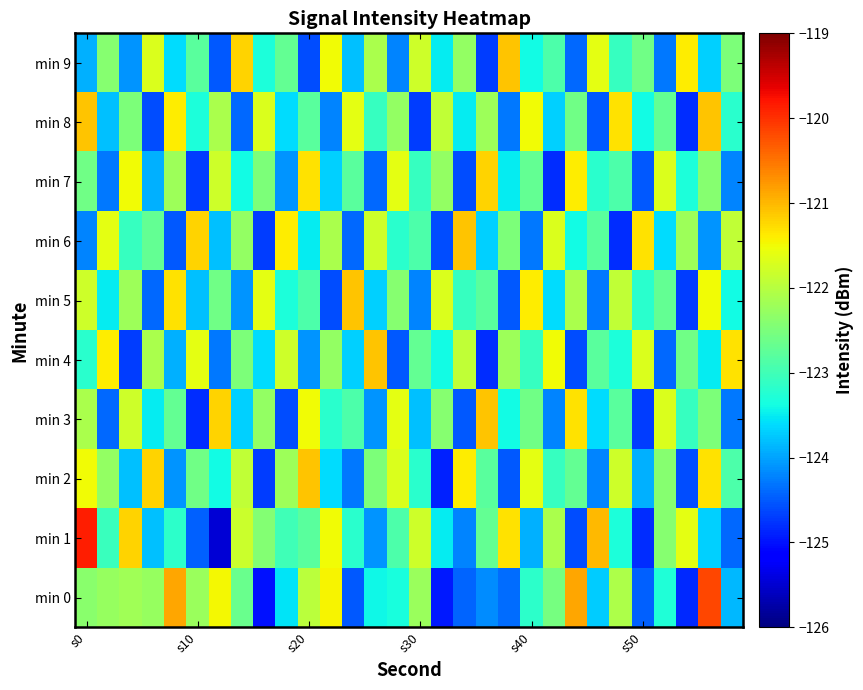

Reading left to right, what are all the values shown in this chart?

min 0: -122.4	-122.3	-122.2	-122.3	-120.9	-122.2	-121.5	-122.7	-125.0	-123.6	-122.0	-121.4	-124.5	-123.4	-123.3	-122.2	-125.0	-124.4	-124.1	-124.4	-123.2	-122.5	-120.9	-123.7	-122.1	-124.5	-123.3	-124.8	-120.2	-123.9
min 1: -119.8	-123.1	-121.2	-123.8	-123.2	-124.4	-125.5	-121.8	-122.4	-123.0	-122.8	-121.5	-123.2	-124.1	-122.9	-121.8	-123.5	-124.2	-122.7	-121.3	-123.9	-122.1	-124.6	-121.0	-123.3	-124.8	-122.4	-121.6	-123.7	-124.4
min 2: -121.5	-122.3	-123.8	-121.2	-124.1	-122.6	-123.4	-121.9	-124.7	-122.2	-121.1	-123.6	-124.3	-122.5	-121.7	-123.2	-124.9	-121.4	-122.8	-124.5	-121.6	-123.1	-122.7	-124.2	-121.8	-123.9	-122.4	-124.6	-121.3	-122.9
min 3: -122.1	-124.4	-121.8	-123.5	-122.7	-124.8	-121.2	-123.7	-122.3	-124.6	-121.5	-123.2	-122.9	-124.1	-121.6	-123.8	-122.4	-124.5	-121.1	-123.4	-122.6	-124.2	-121.3	-123.6	-122.8	-124.7	-121.7	-123.1	-122.5	-124.3
min 4: -123.2	-121.4	-124.7	-122.1	-123.9	-121.6	-124.3	-122.5	-123.6	-121.8	-124.1	-122.3	-123.7	-121.1	-124.5	-122.7	-123.4	-121.9	-124.8	-122.2	-123.1	-121.5	-124.6	-122.8	-123.3	-121.7	-124.4	-122.6	-123.5	-121.3
min 5: -121.8	-123.5	-122.2	-124.4	-121.3	-123.8	-122.6	-124.1	-121.6	-123.3	-122.9	-124.6	-121.1	-123.7	-122.4	-124.2	-121.7	-123.1	-122.8	-124.5	-121.4	-123.6	-122.1	-124.3	-121.9	-123.2	-122.7	-124.7	-121.5	-123.4
min 6: -124.2	-121.6	-123.1	-122.7	-124.5	-121.2	-123.8	-122.3	-124.7	-121.4	-123.5	-122.1	-124.4	-121.8	-123.2	-122.9	-124.6	-121.1	-123.7	-122.5	-124.3	-121.7	-123.4	-122.8	-124.8	-121.3	-123.6	-122.2	-124.1	-121.9
min 7: -122.6	-124.3	-121.5	-123.9	-122.2	-124.7	-121.8	-123.4	-122.5	-124.1	-121.3	-123.7	-122.8	-124.4	-121.6	-123.1	-122.3	-124.6	-121.2	-123.5	-122.7	-124.8	-121.4	-123.2	-122.9	-124.5	-121.7	-123.3	-122.4	-124.2
min 8: -121.1	-123.8	-122.5	-124.6	-121.4	-123.3	-122.1	-124.4	-121.7	-123.6	-122.8	-124.2	-121.6	-123.1	-122.3	-124.7	-121.9	-123.5	-122.2	-124.3	-121.5	-123.7	-122.6	-124.5	-121.3	-123.4	-122.7	-124.8	-121.1	-123.2
min 9: -123.9	-122.4	-124.1	-121.7	-123.6	-122.8	-124.5	-121.2	-123.3	-122.7	-124.6	-121.5	-123.8	-122.1	-124.2	-121.8	-123.5	-122.3	-124.7	-121.1	-123.4	-122.9	-124.4	-121.6	-123.1	-122.6	-124.3	-121.4	-123.7	-122.5